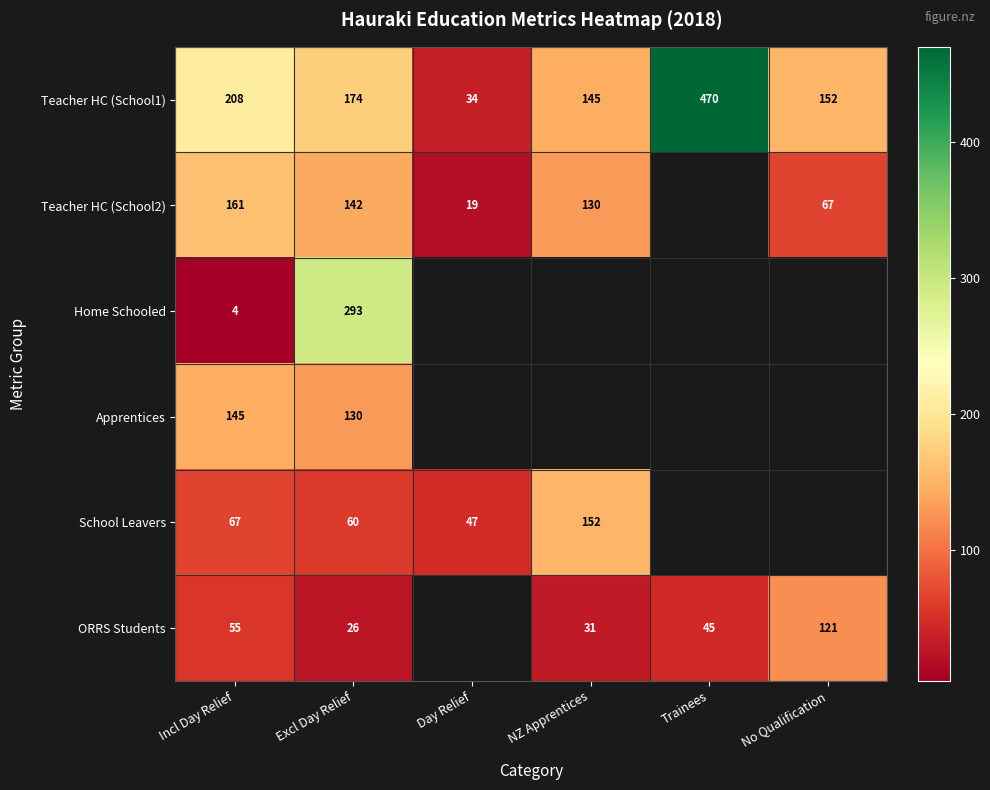

Which has a higher value, Day Relief or Excl Day Relief?

Excl Day Relief